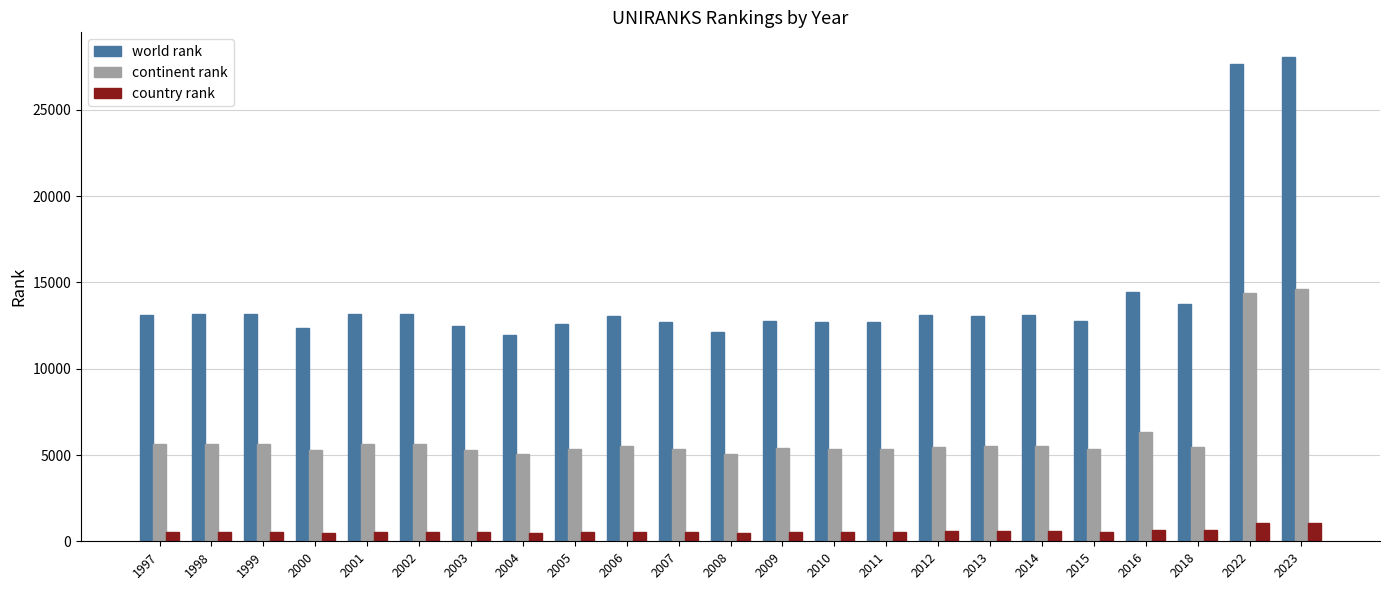

What is the sum of all world rank values?

327111